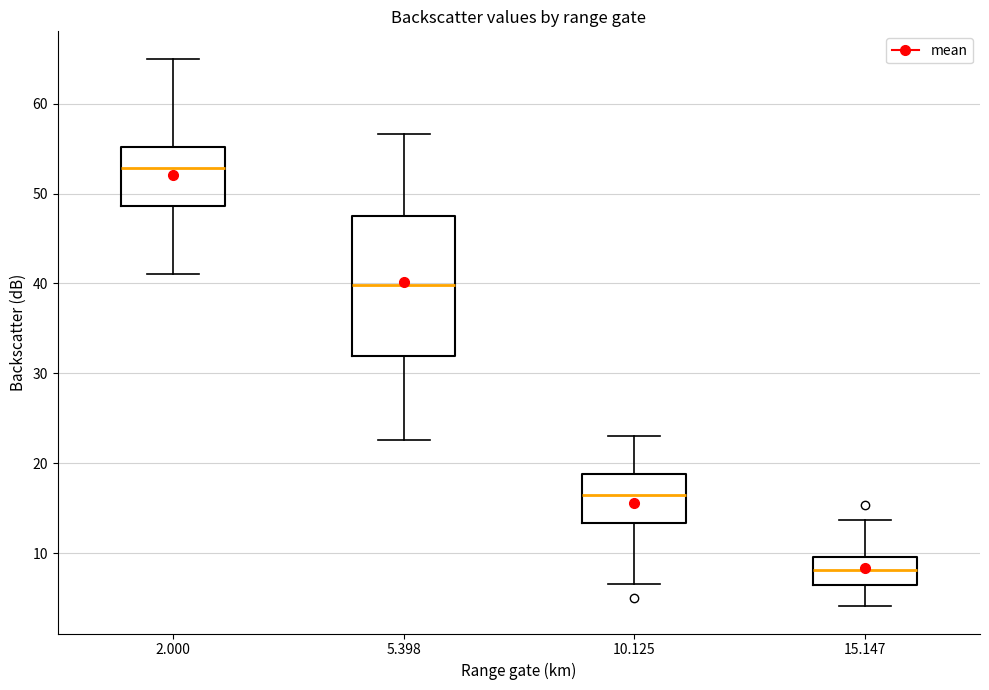

Reading left to right, read every box against the y-axis: the position of its median line, the range the box covers, and the ends of its whiskers. The values are not printed on the chart, so give them approximately, as read against the axis.

2.000: median 53, box 49 to 55, whiskers 41 to 65
5.398: median 40, box 32 to 47, whiskers 23 to 57
10.125: median 16, box 13 to 19, whiskers 7 to 23
15.147: median 8, box 7 to 10, whiskers 4 to 14